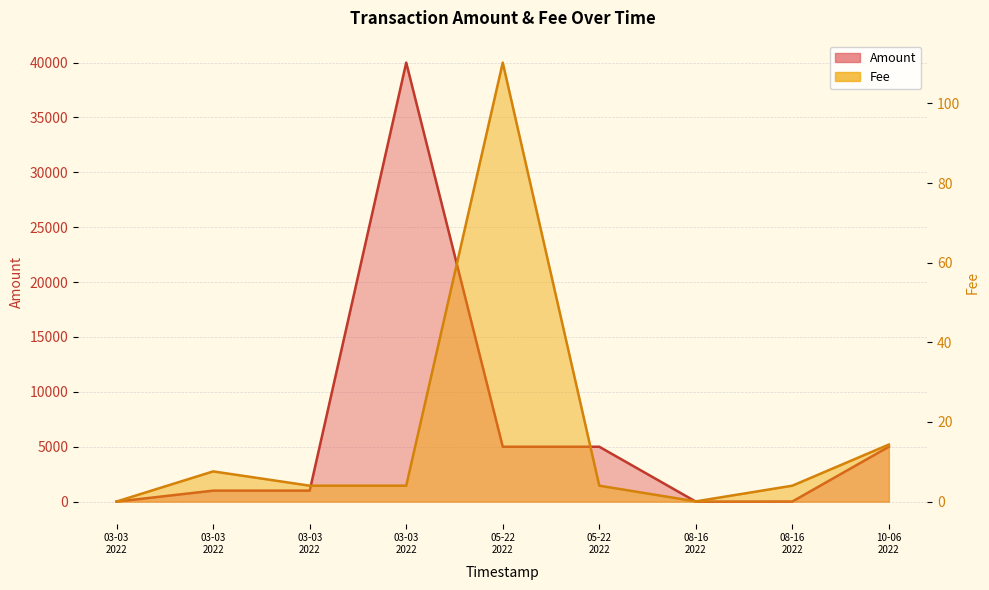

How many values in the Fee series exceed 4?

7